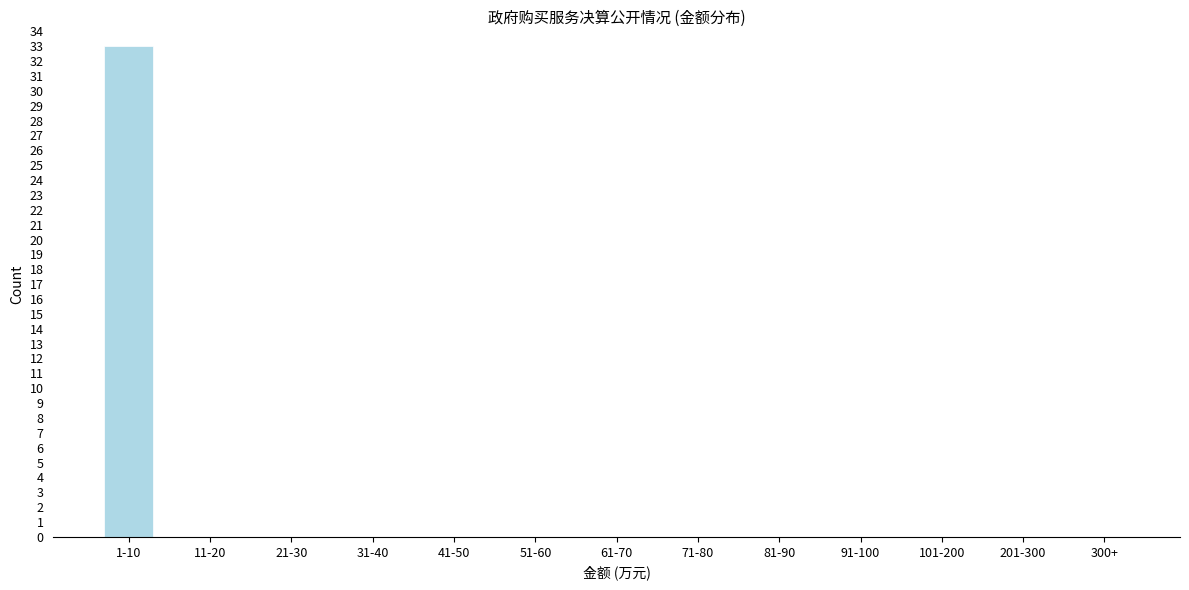

Reading left to right, what are all the values shown in this chart?

1-10=33	11-20=0	21-30=0	31-40=0	41-50=0	51-60=0	61-70=0	71-80=0	81-90=0	91-100=0	101-200=0	201-300=0	300+=0